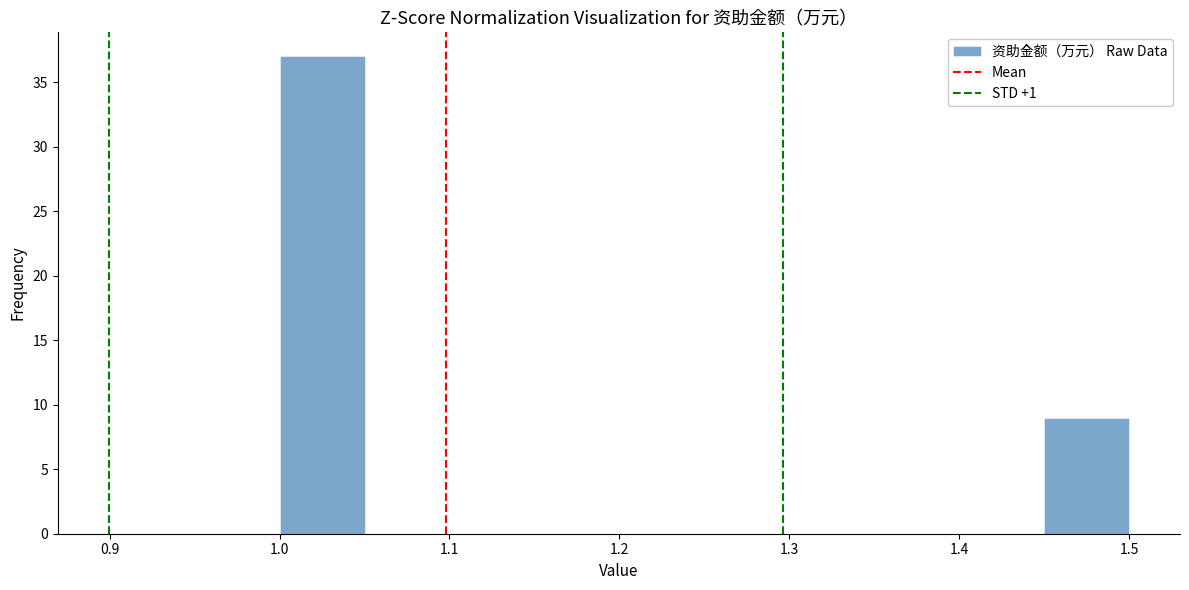

Reading left to right, transcribe this chart: for each bar, give the range it covers on the x-axis and its height. The values are not printed on the chart, so give them approximately, as read against the axis.

1.00 to 1.05: 37
1.05 to 1.10: 0
1.10 to 1.15: 0
1.15 to 1.20: 0
1.20 to 1.25: 0
1.25 to 1.30: 0
1.30 to 1.35: 0
1.35 to 1.40: 0
1.40 to 1.45: 0
1.45 to 1.50: 9